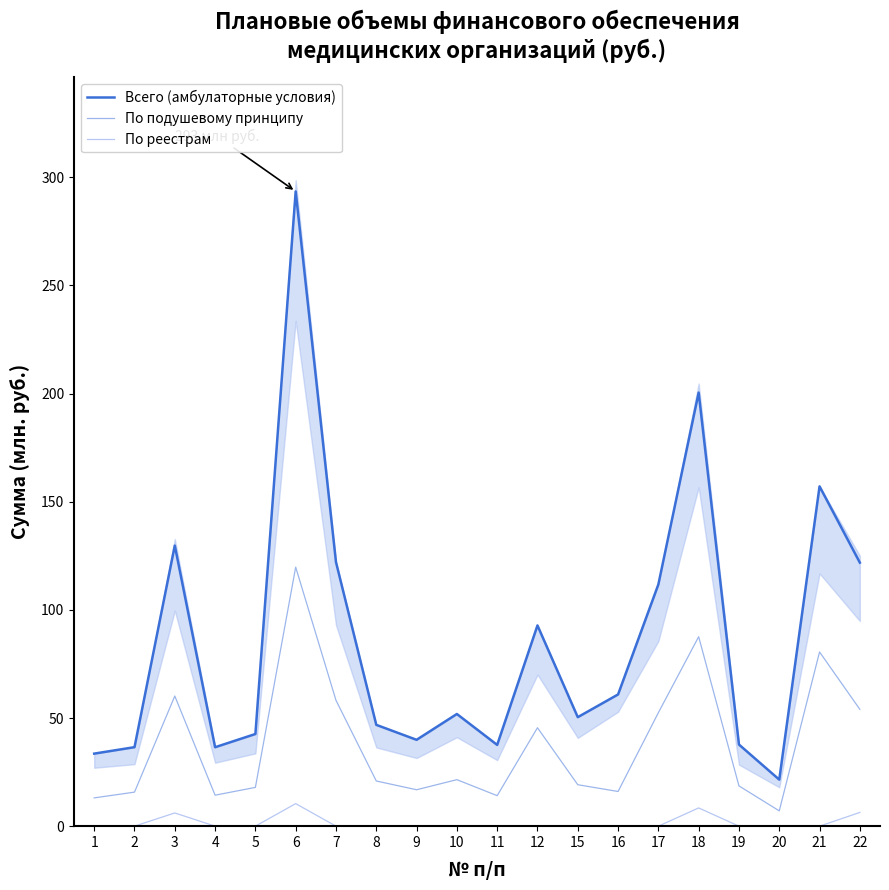

What is the approximate value of По подушевому принципу at 4?

14.3